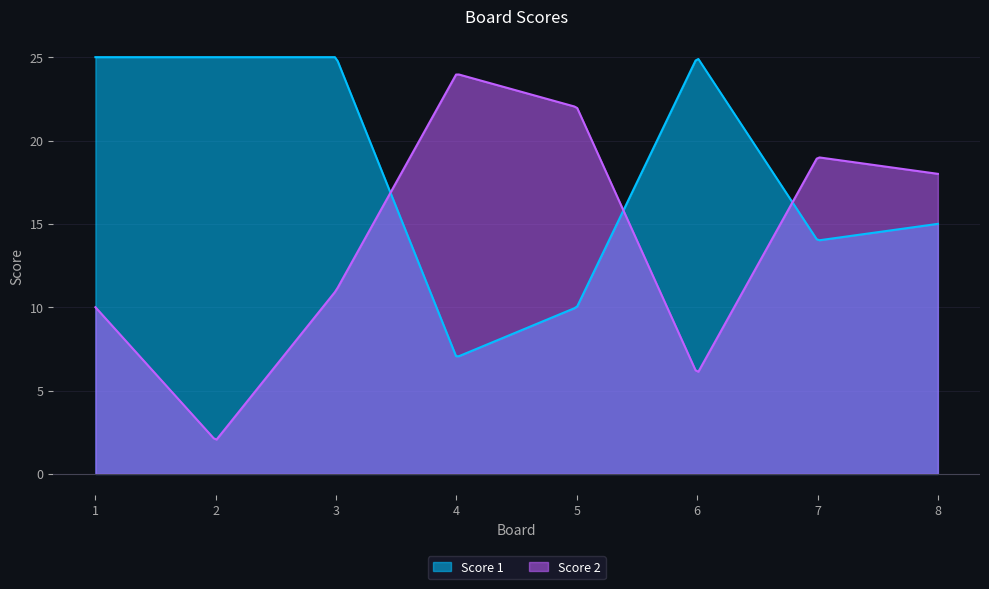

Where is Score 1 nearest to the value 16?

8